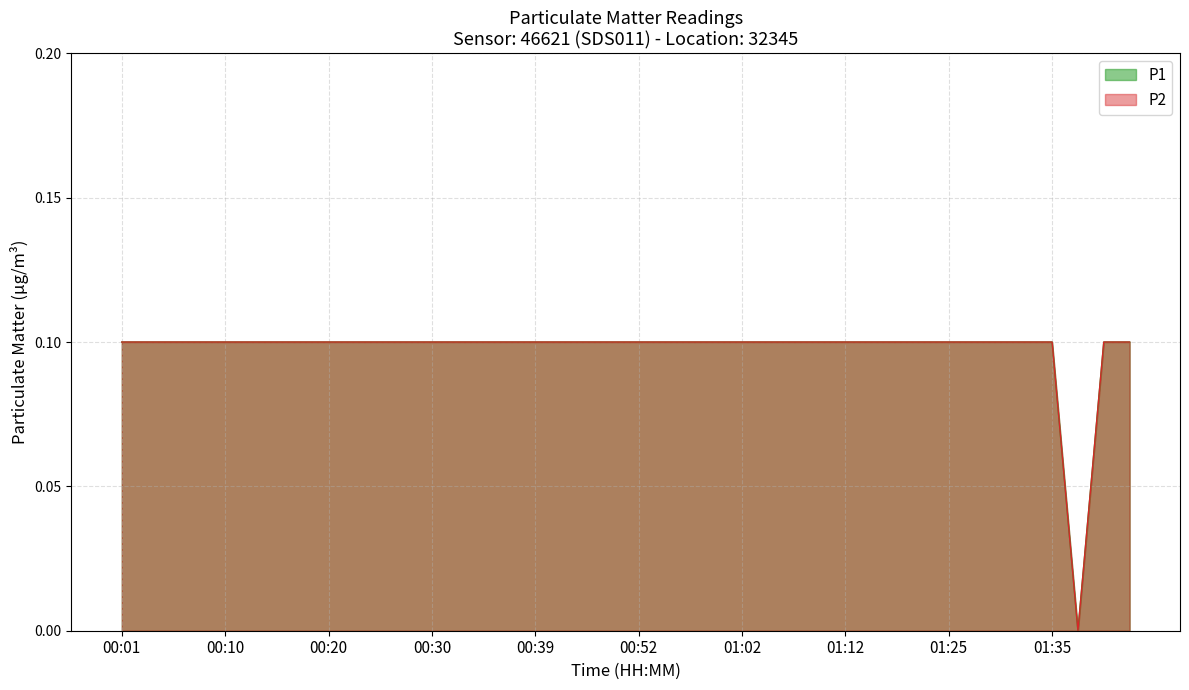

True or false: P2 and P1 cross at least once.

False